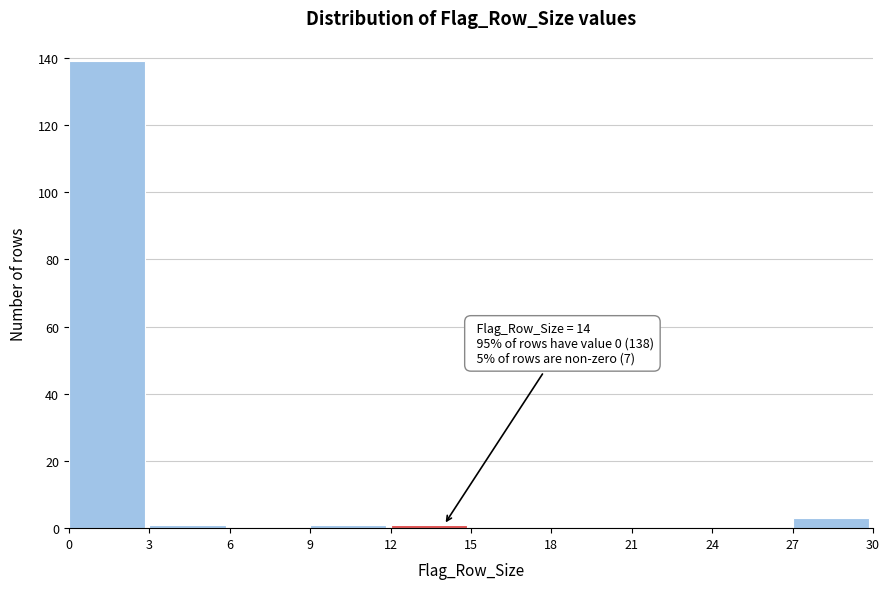

Which range on the x-axis has the tallest bar?

0 to 3